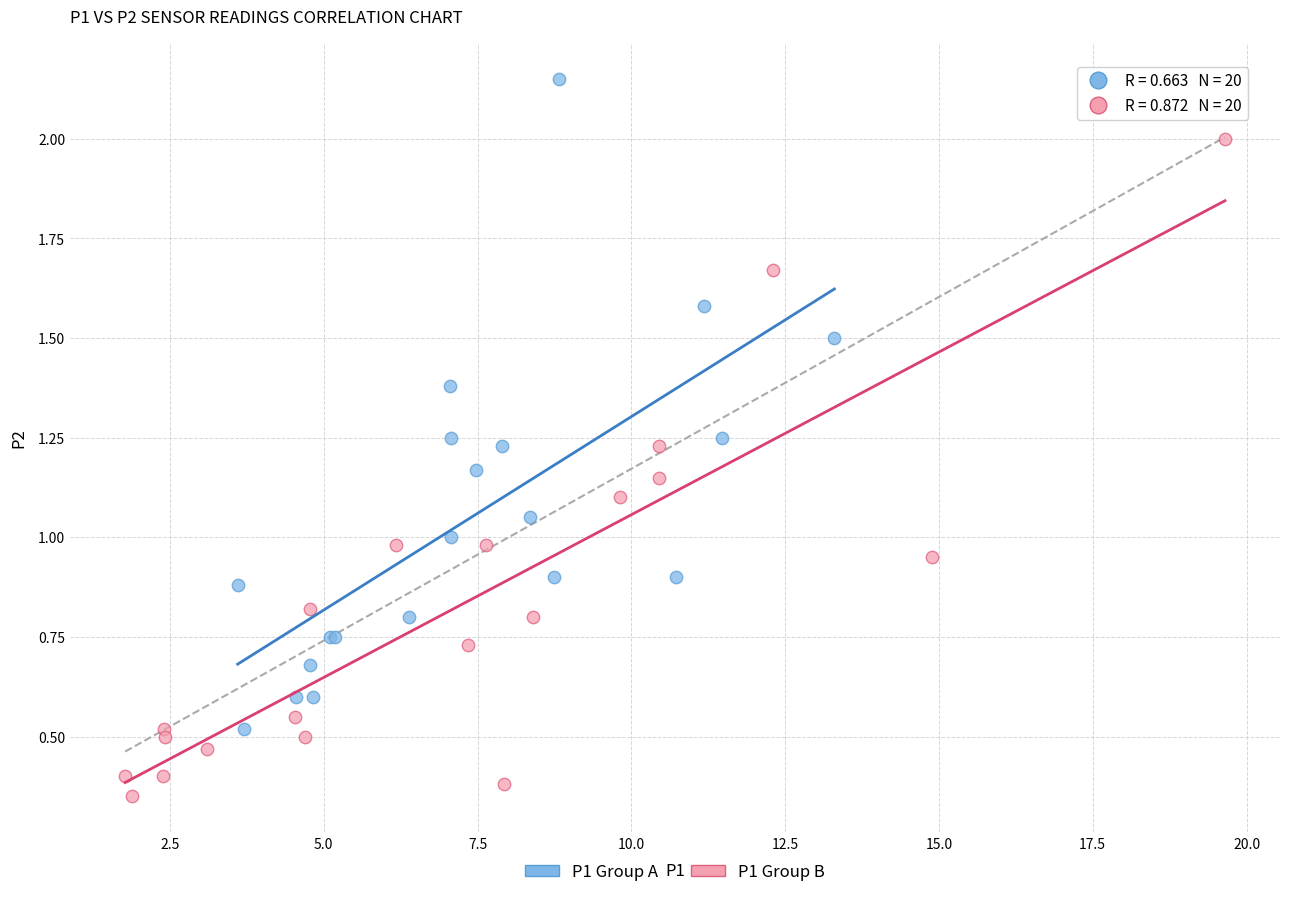

Which series contains the lowest Y value?

P1 Group B